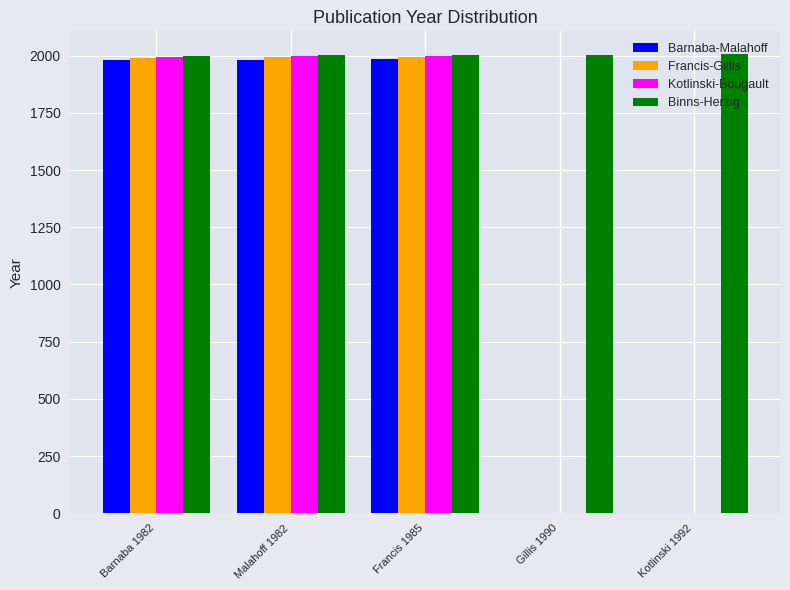

Which series has the largest total across all categories?

Binns-Herzig